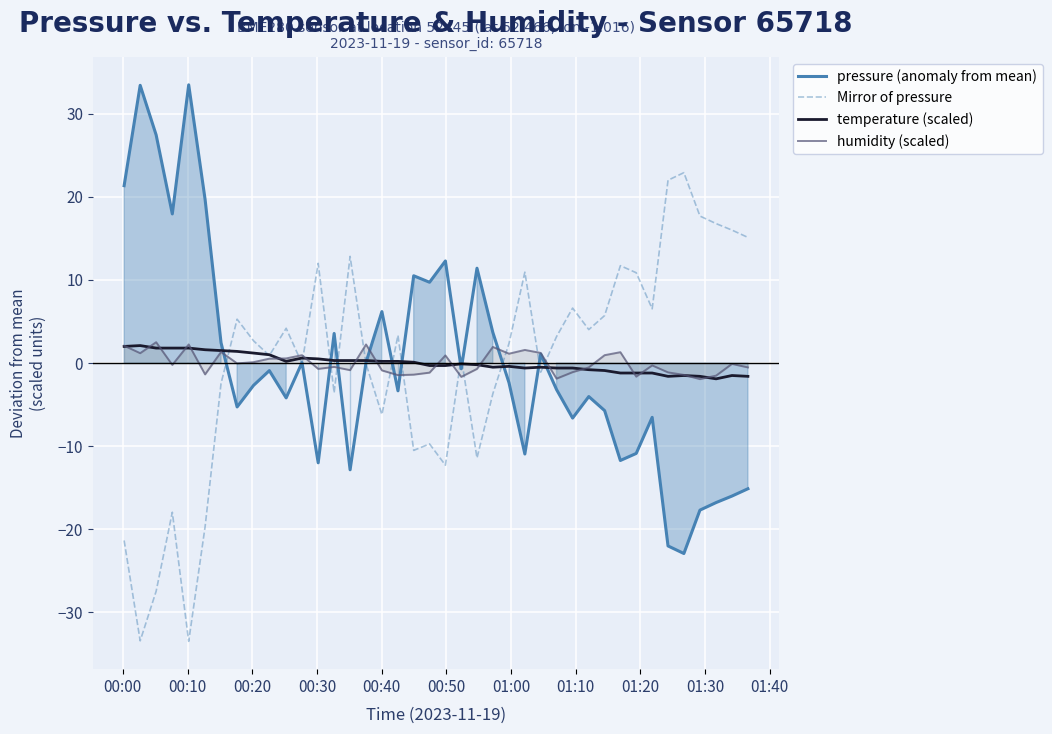

The value of pressure (anomaly from mean) at 31 is -15.9. True or false?

False